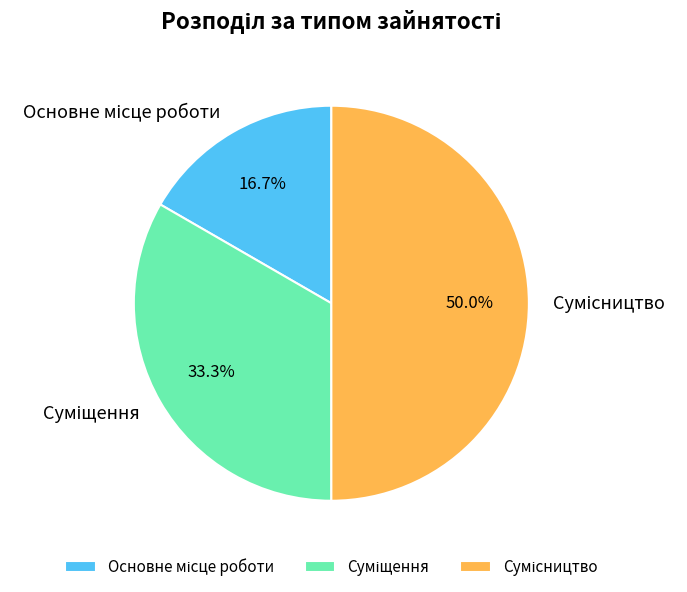

What is the change in value from Основне місце роботи to Сумісництво?

+2